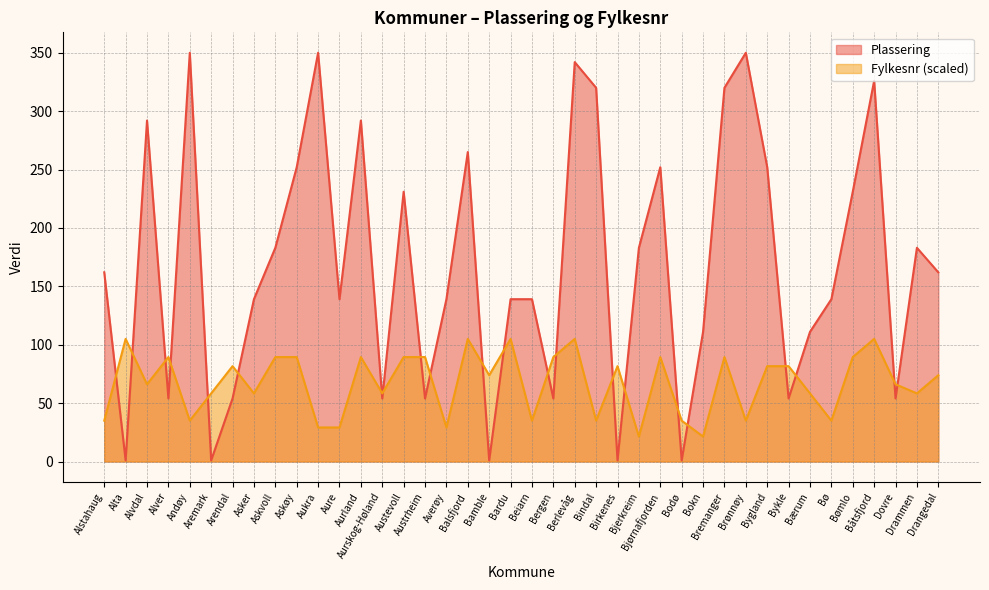

The value of Fylkesnr at Bygland is 140.8. True or false?

False